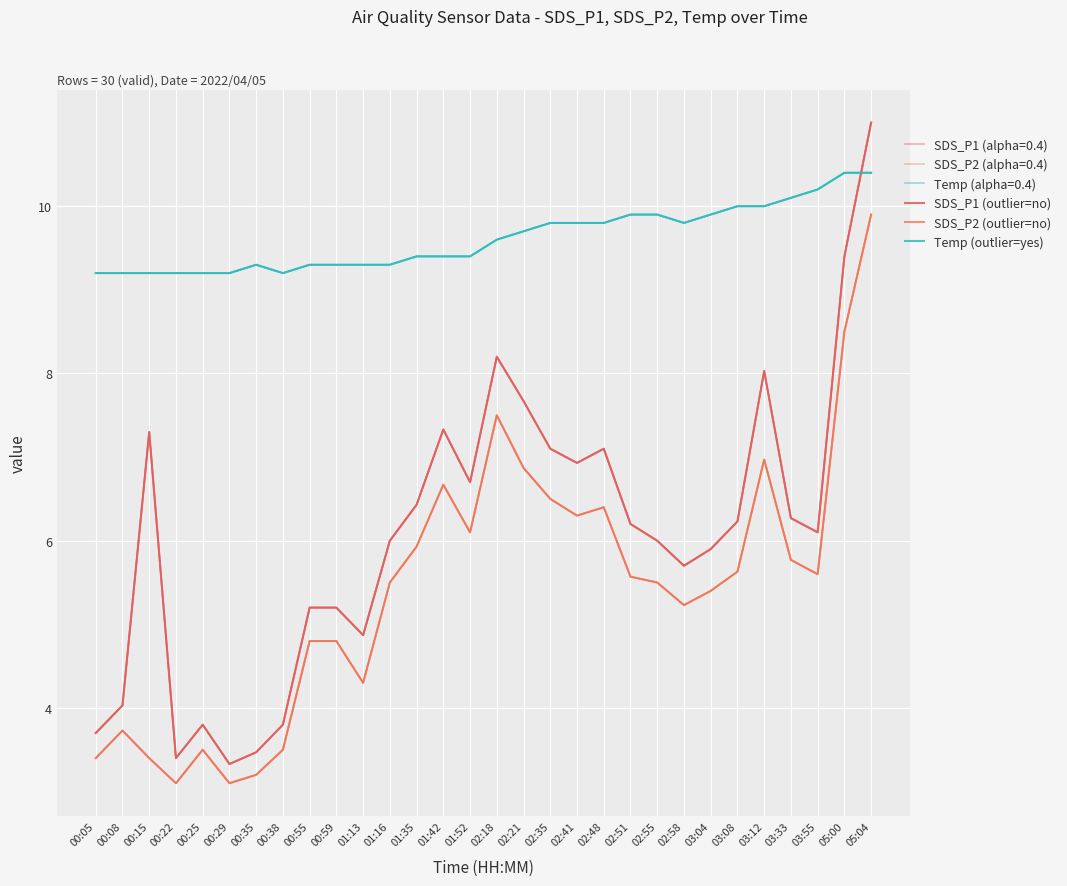

What is the highest value of the SDS_P1 (outlier=no) series?

11.0